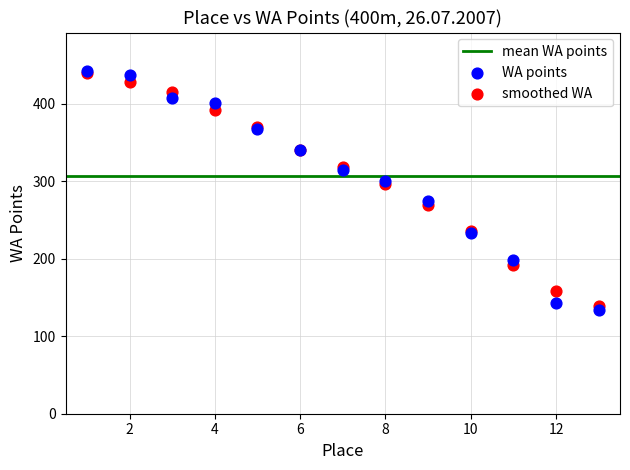

Which series reaches the minimum Y coordinate?

WA points